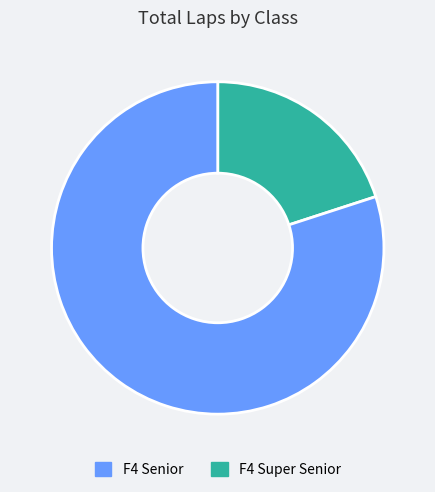

How many slices are in this pie chart?

2